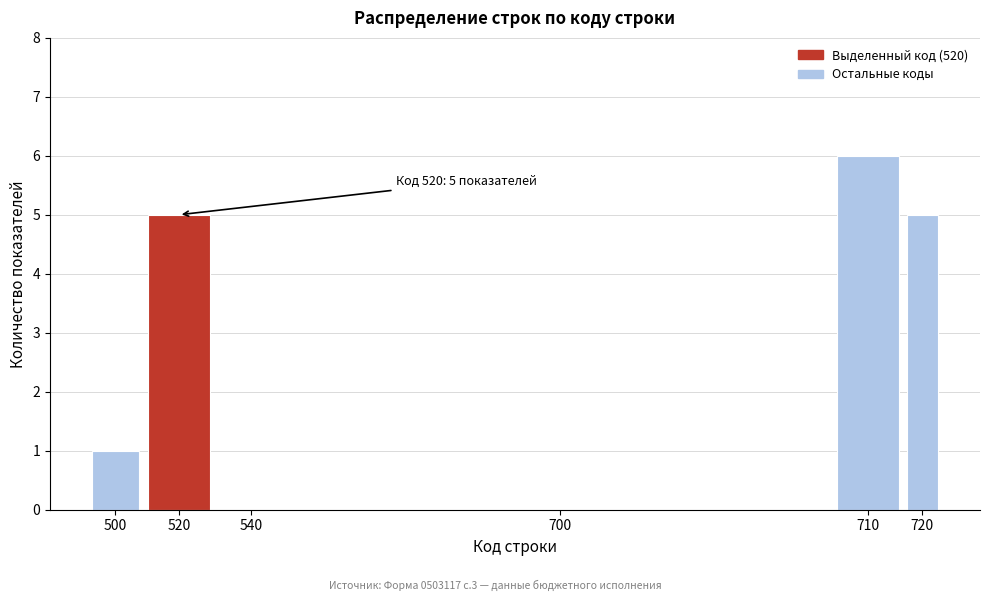

At which category does the chart reach its peak across all series?

710